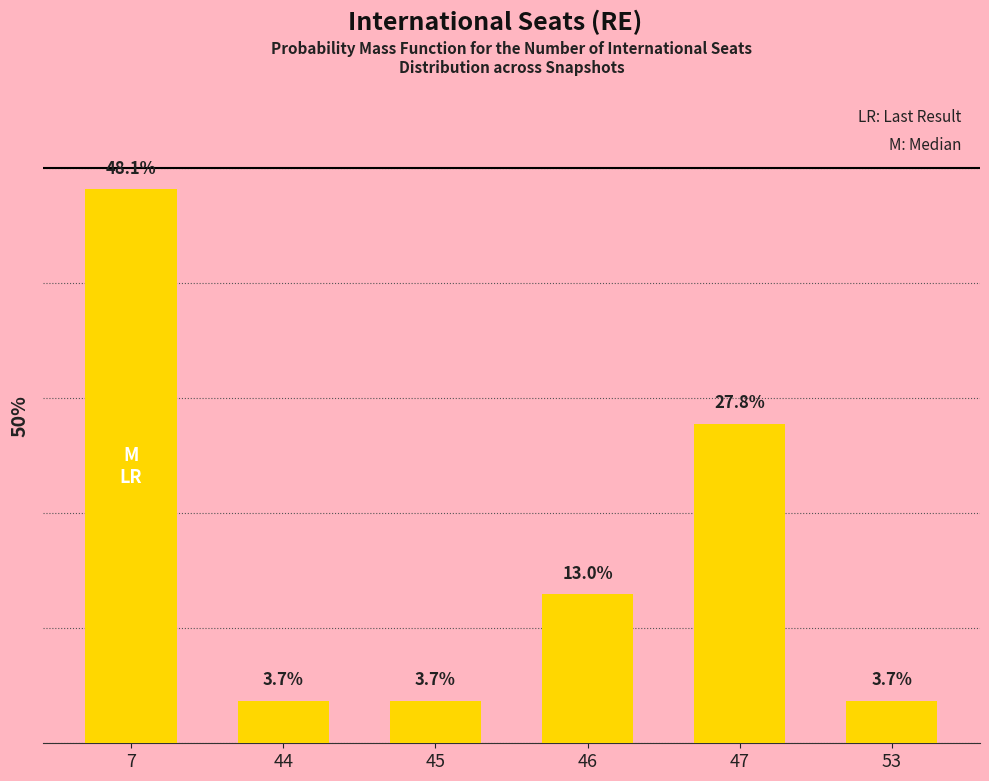

Count the number of values greater than 12.

3